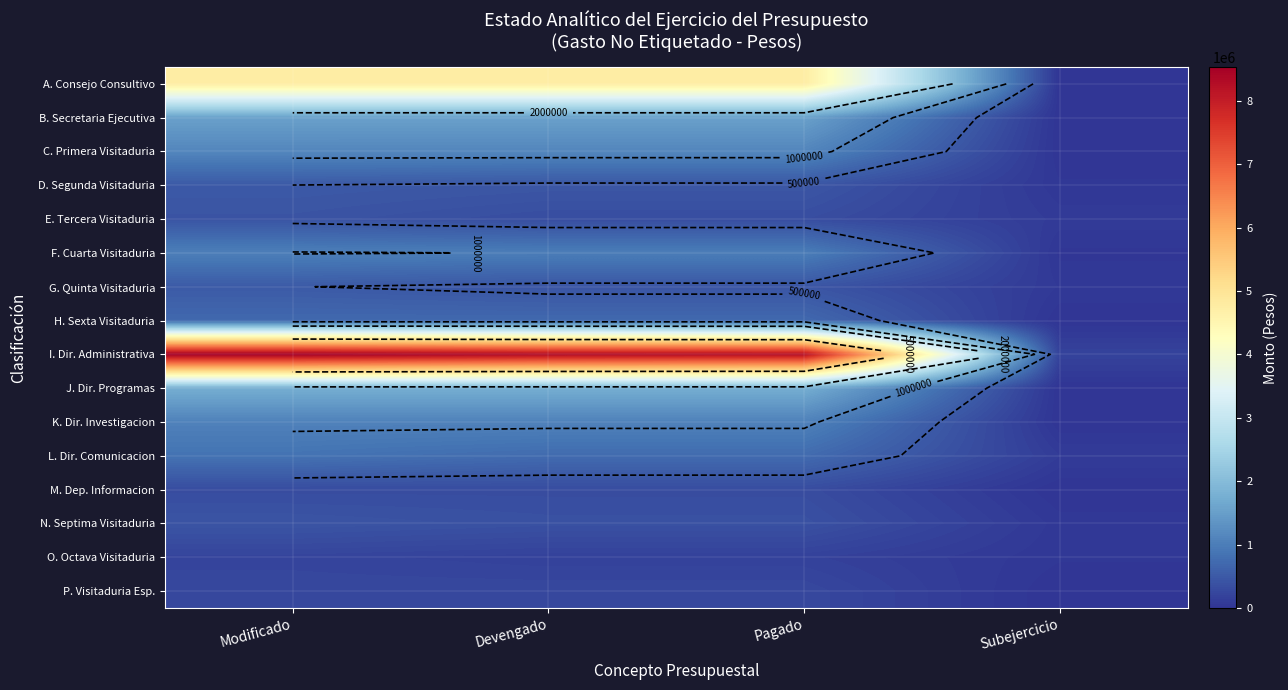

At which category is the sum across all series the highest?

Modificado